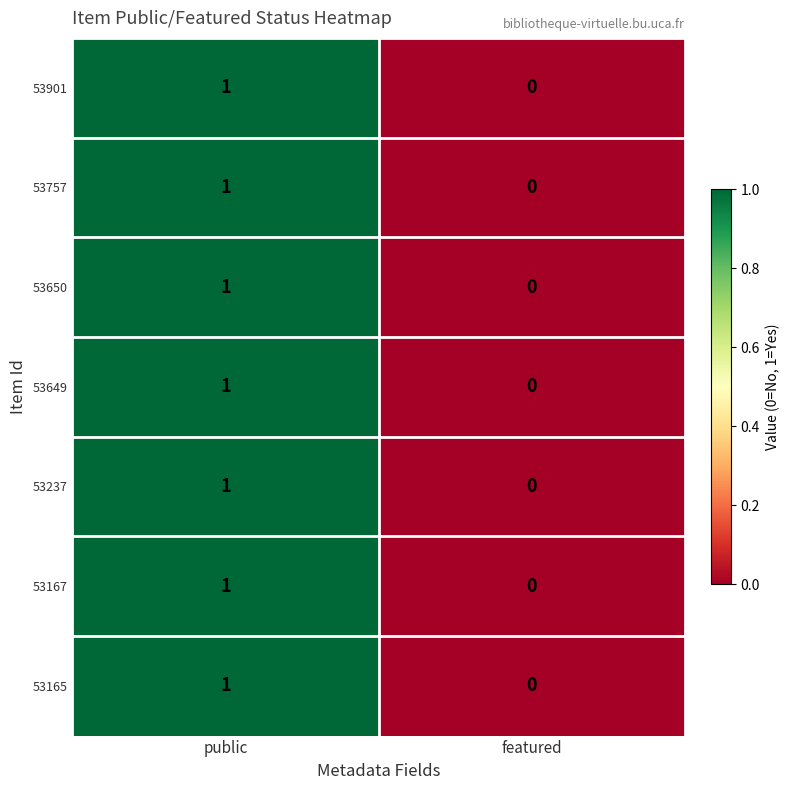

Reading left to right, transcribe all the data shown in this chart.

53901: 1	0
53757: 1	0
53650: 1	0
53649: 1	0
53237: 1	0
53167: 1	0
53165: 1	0